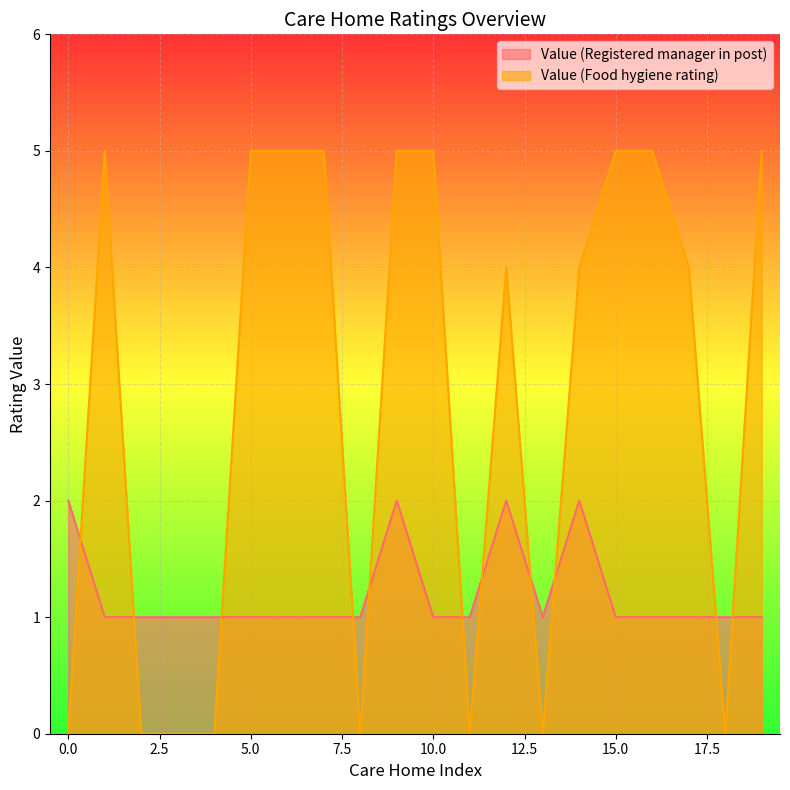

What is the greatest value displayed?

5